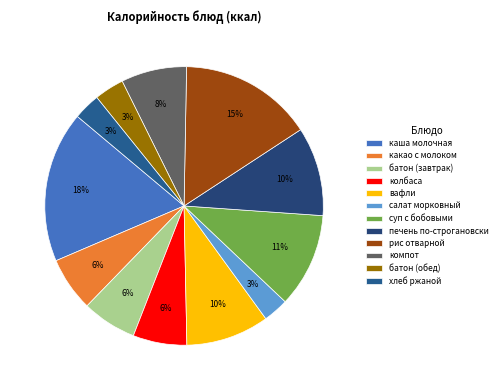

What percentage is the печень по-строгановски slice, to the nearest percent?

10%